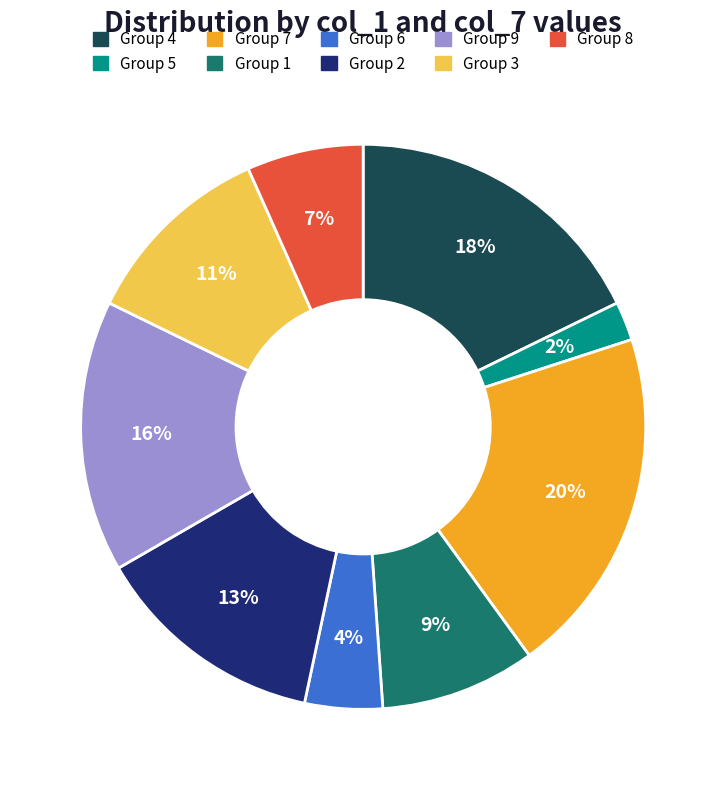

To the nearest percent, what portion does Group 1 represent?

9%